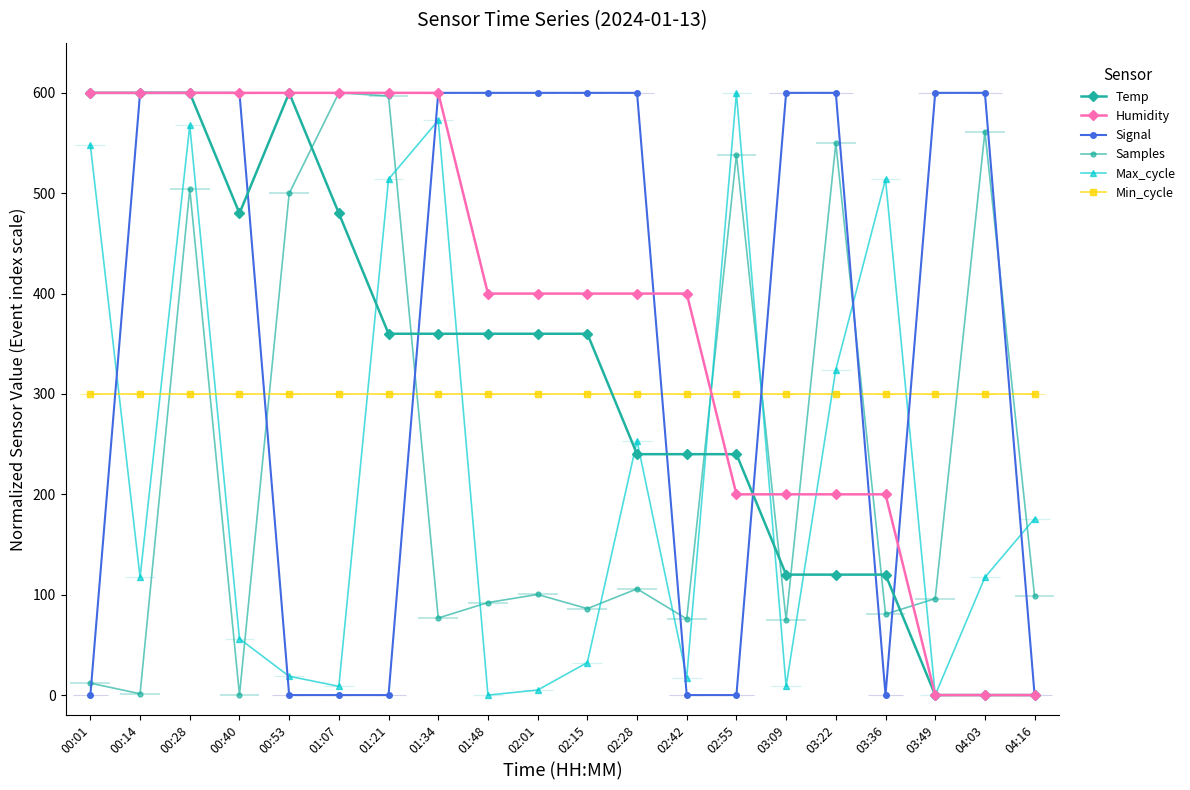

True or false: Samples and Max_cycle intersect in this chart.

True